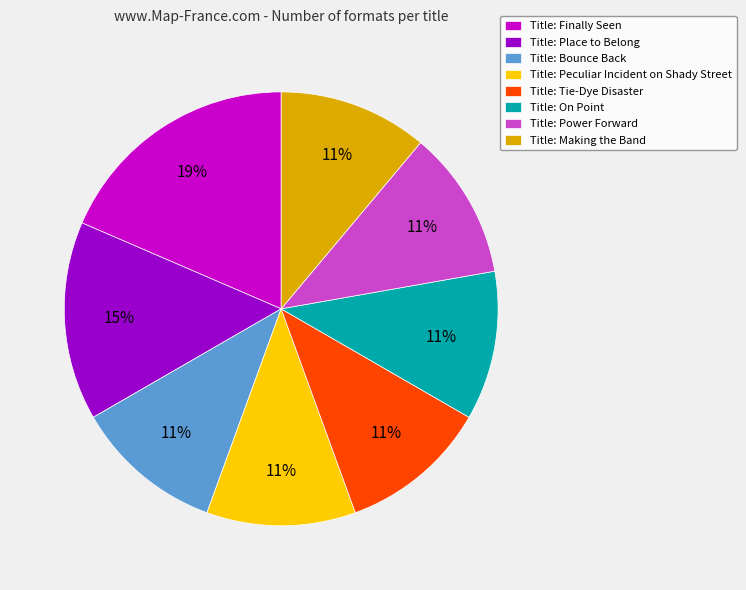

Is there any slice that represents more than half of the pie?

No